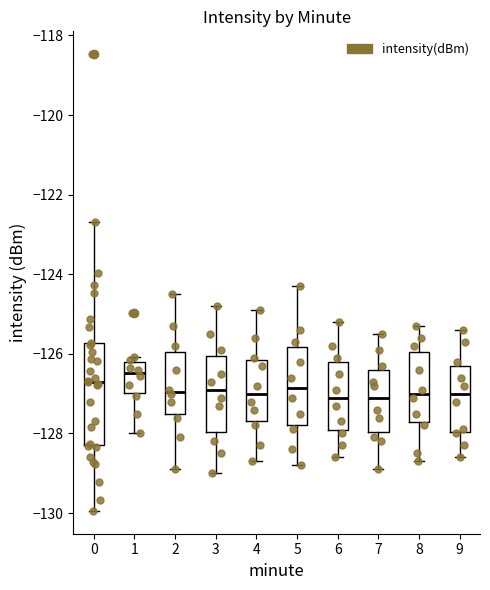

Which box's median line is the highest?

1